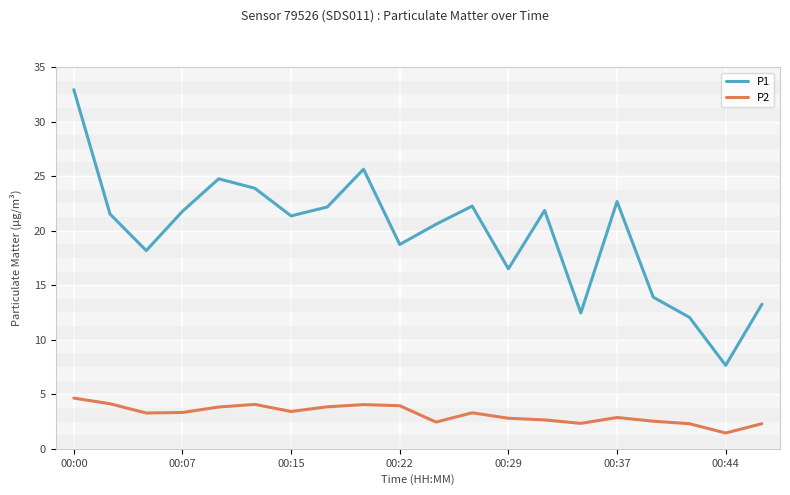

At how many categories does at least one series exceed 29?

1